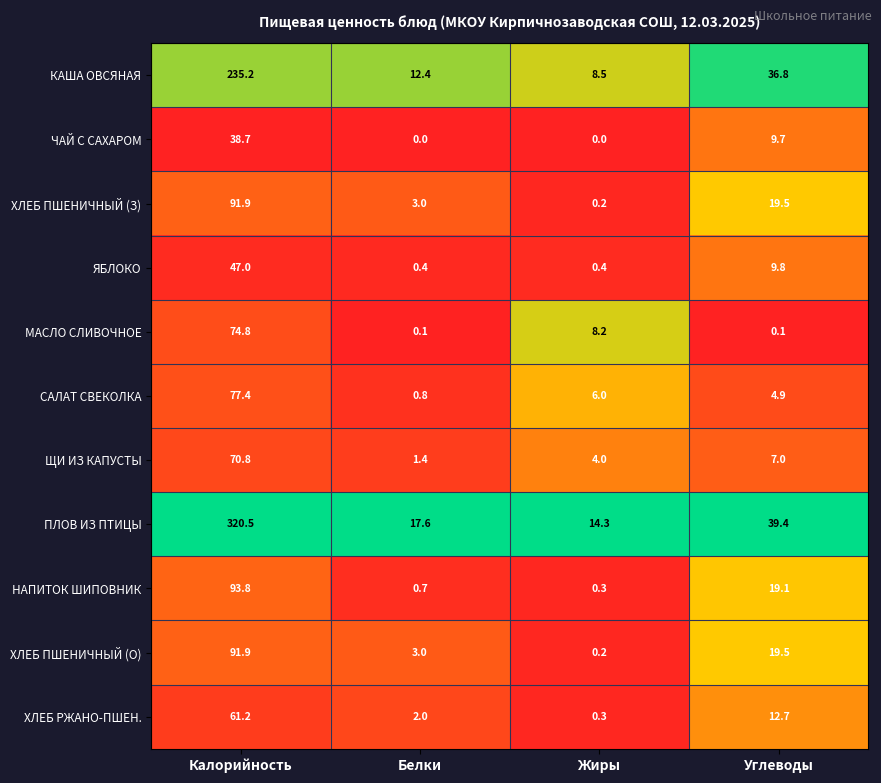

At which category is the sum across all series the highest?

Калорийность